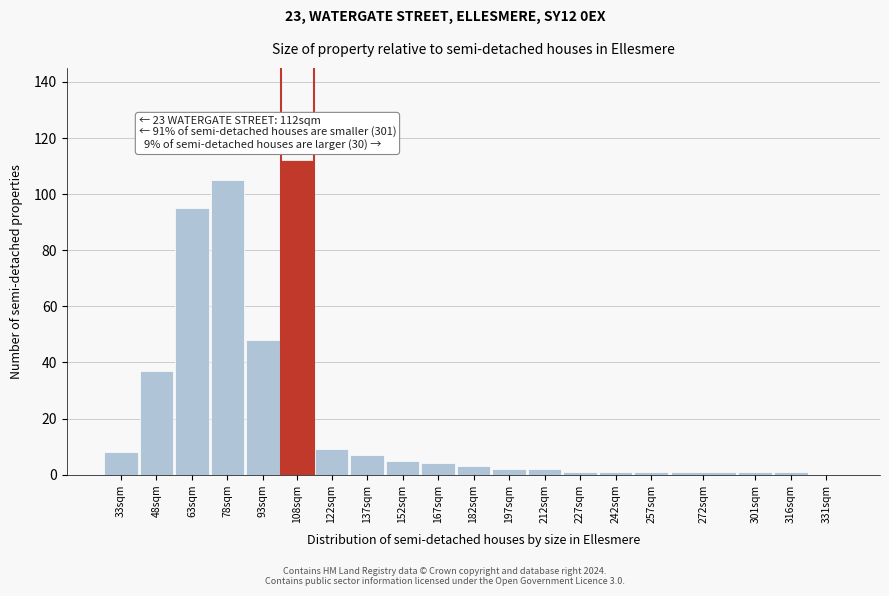

Reading left to right, list all the values displayed in this chart.

33sqm=8	48sqm=37	63sqm=95	78sqm=105	93sqm=48	108sqm=112	122sqm=9	137sqm=7	152sqm=5	167sqm=4	182sqm=3	197sqm=2	212sqm=2	227sqm=1	242sqm=1	257sqm=1	272sqm=1	301sqm=1	316sqm=1	331sqm=0